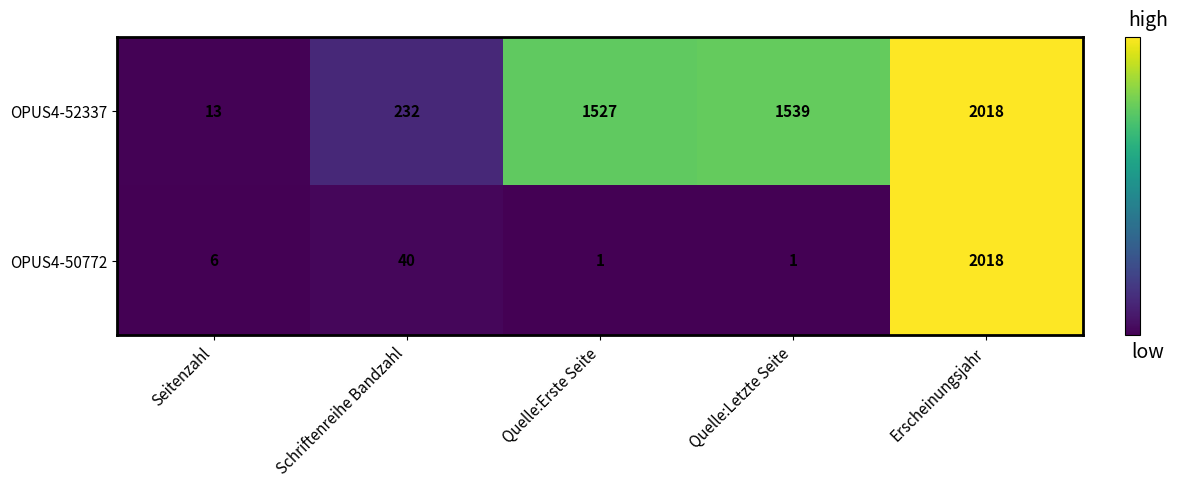

How many distinct data groups are displayed?

2